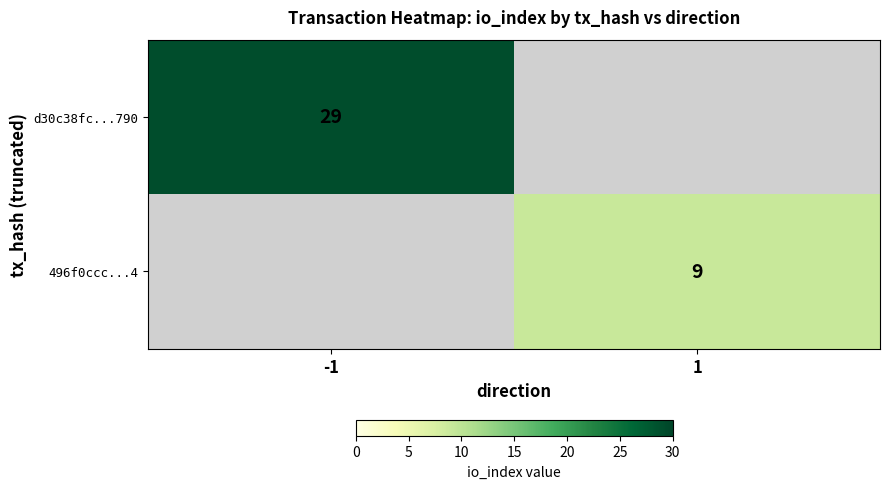

At how many categories does at least one series exceed 14?

1